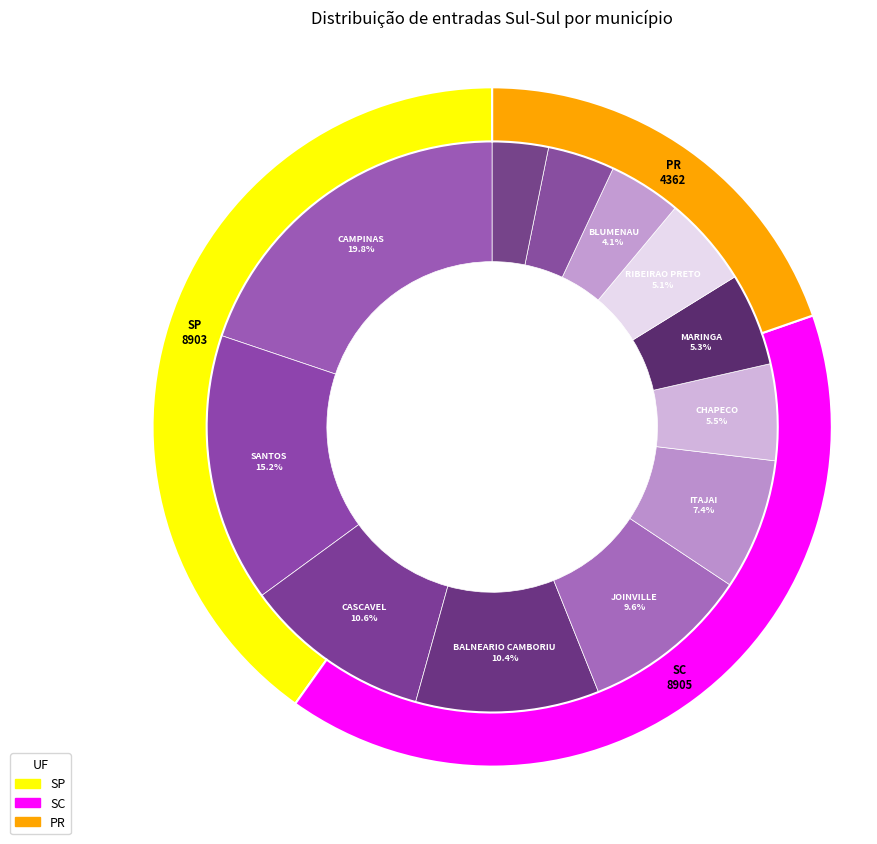

Is it true that MARINGA is 5% of the pie?

True